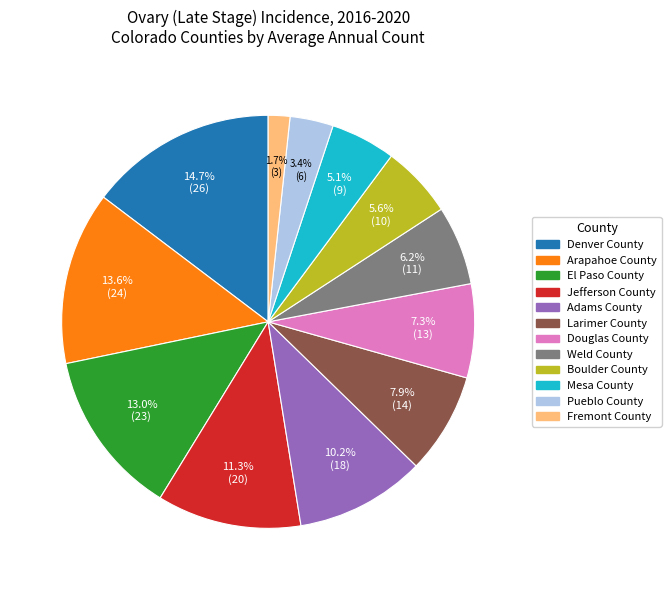

To the nearest percent, what percentage of the pie is Fremont County?

2%